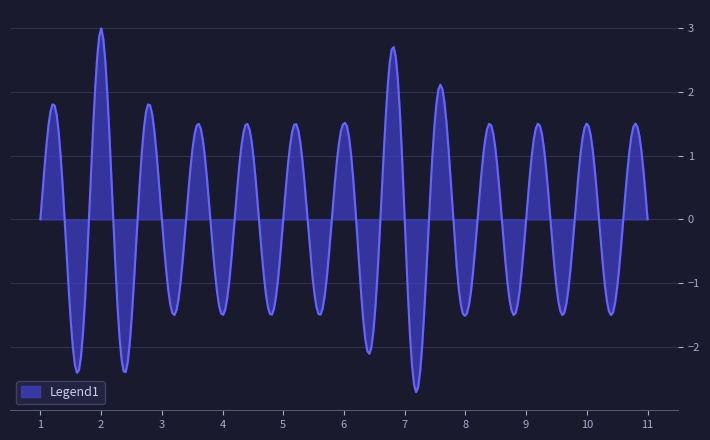

What is the maximum value shown in the chart?

3.0